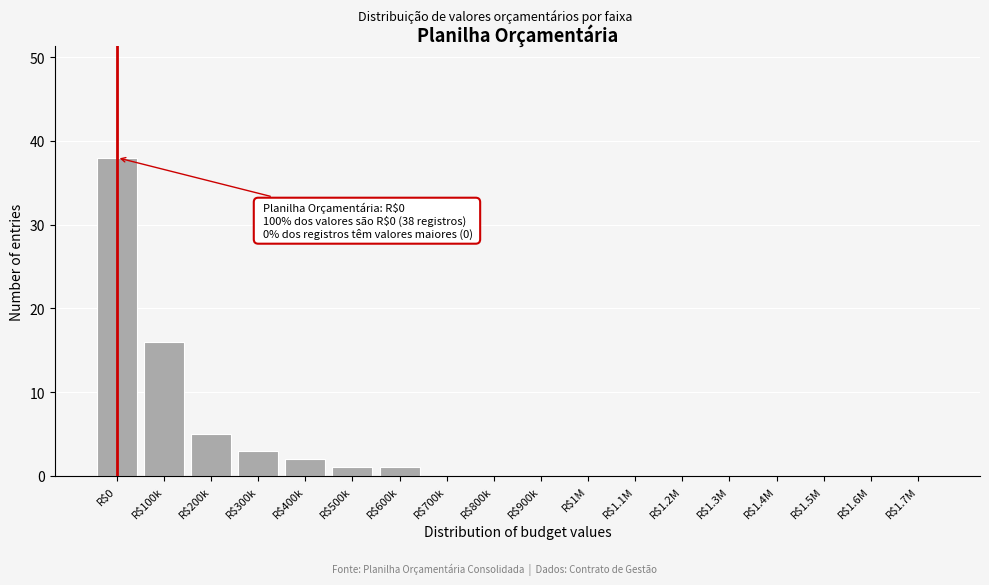

What is the sum of all values?

66